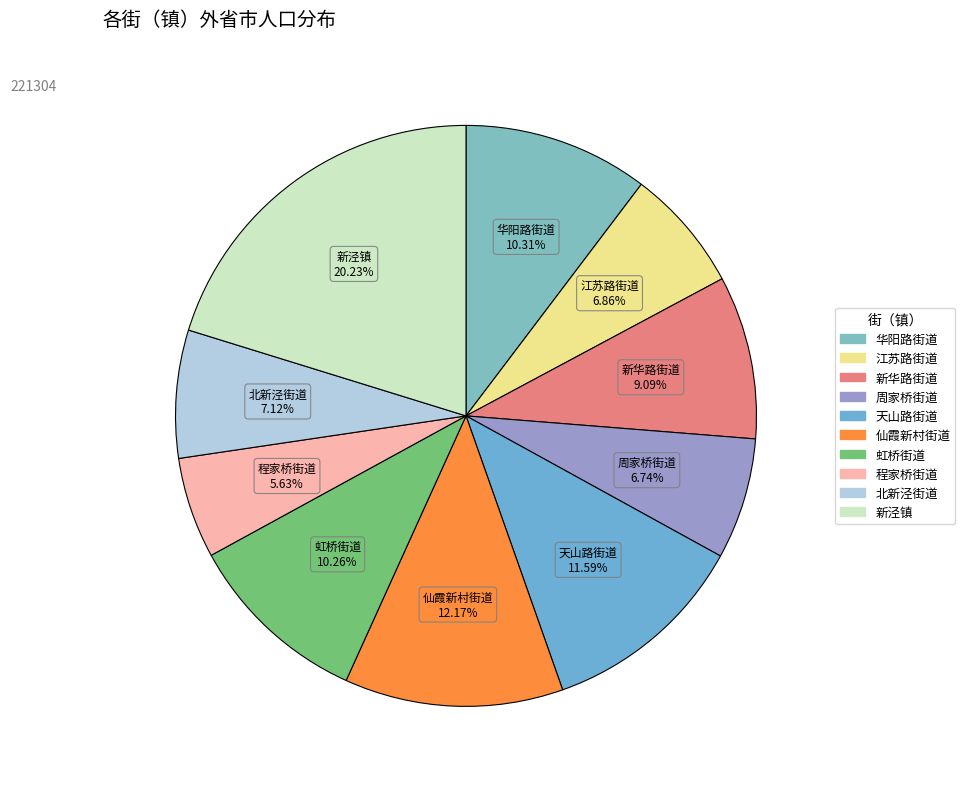

Is it true that 虹桥街道 is 1% of the pie?

False